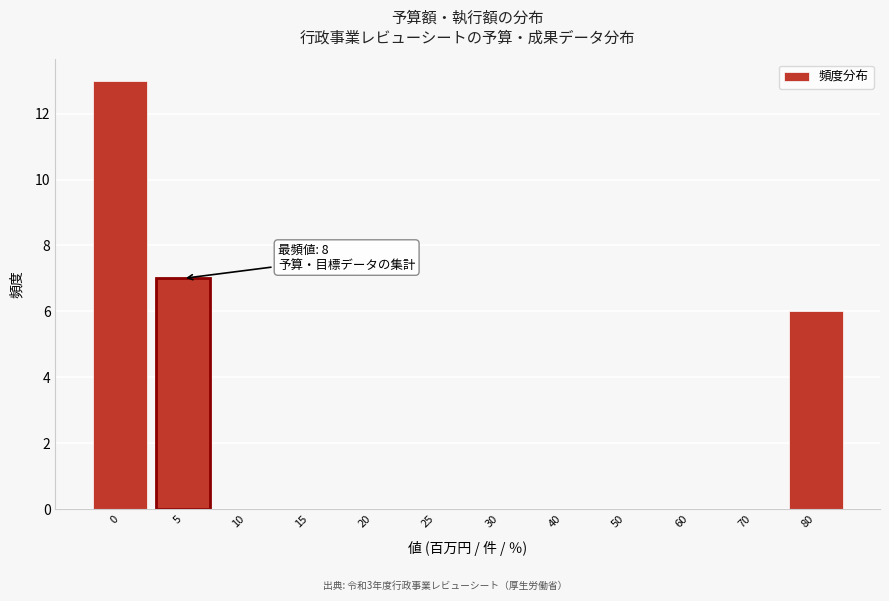

Reading left to right, list all the values displayed in this chart.

0=13	5=7	10=0	15=0	20=0	25=0	30=0	40=0	50=0	60=0	70=0	80=6